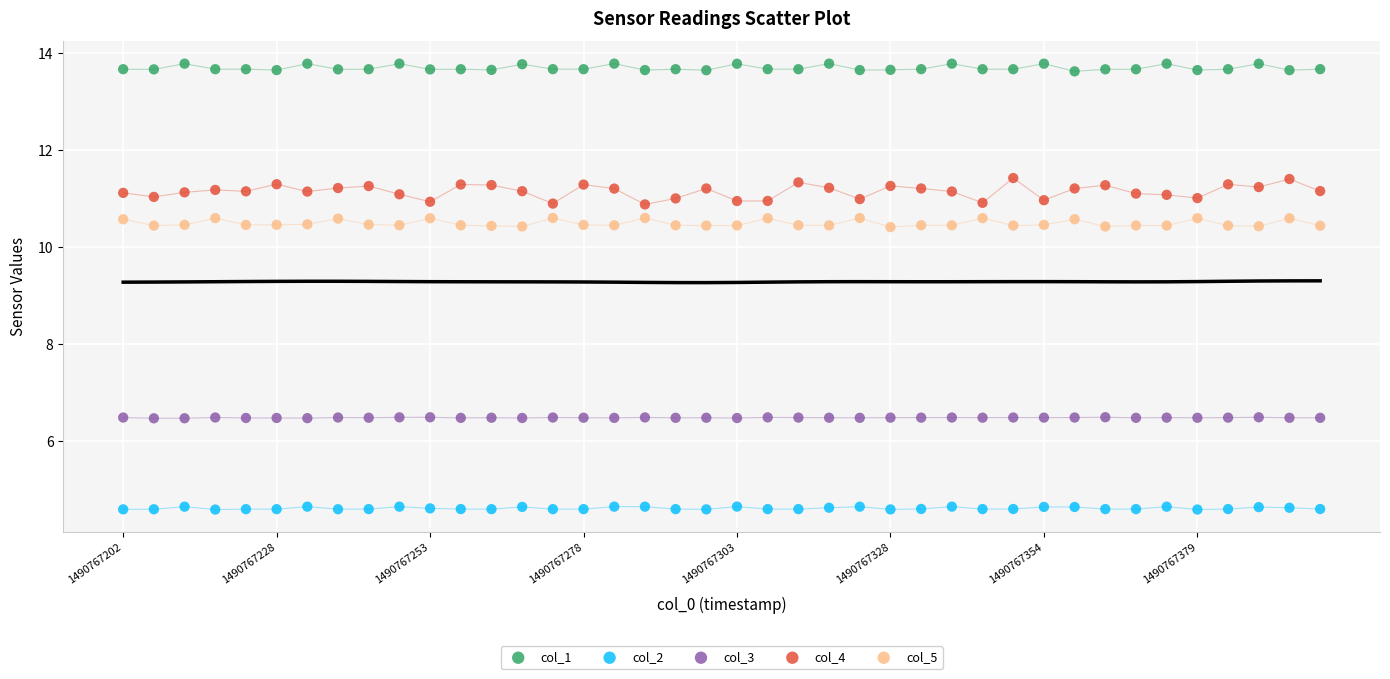

Which series reaches the maximum Y coordinate?

col_1